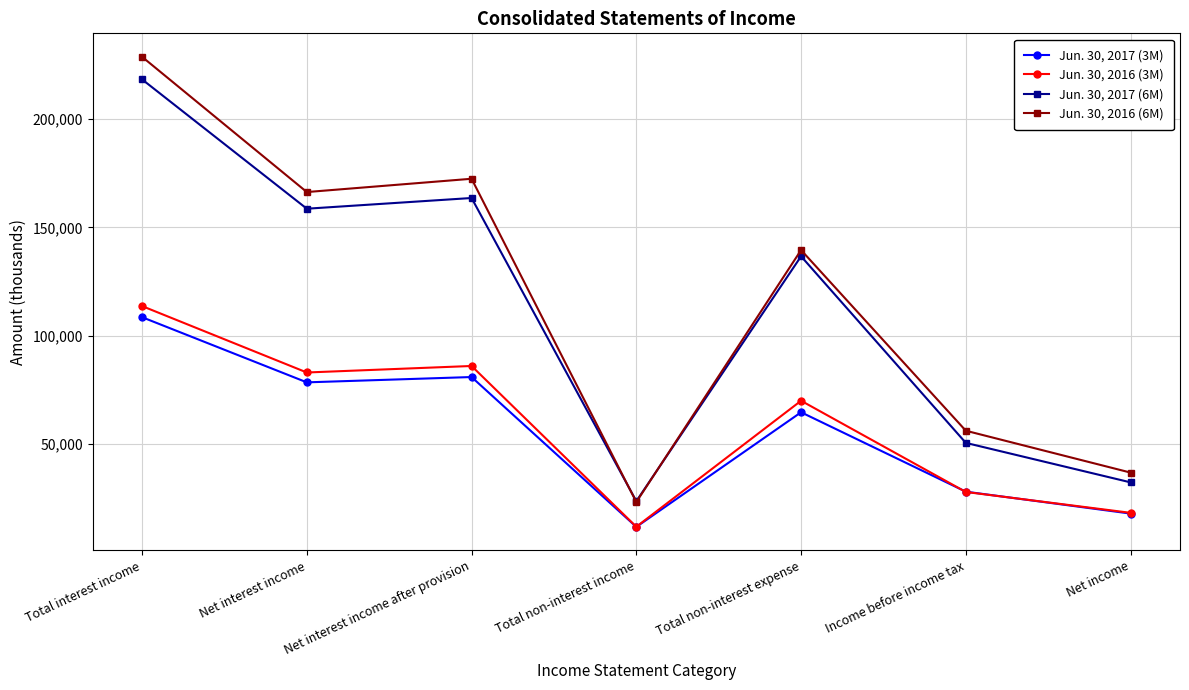

Rank the categories by Jun. 30, 2017 (3M) value from highest to lowest.

Total interest income, Net interest income after provision, Net interest income, Total non-interest expense, Income before income tax, Net income, Total non-interest income